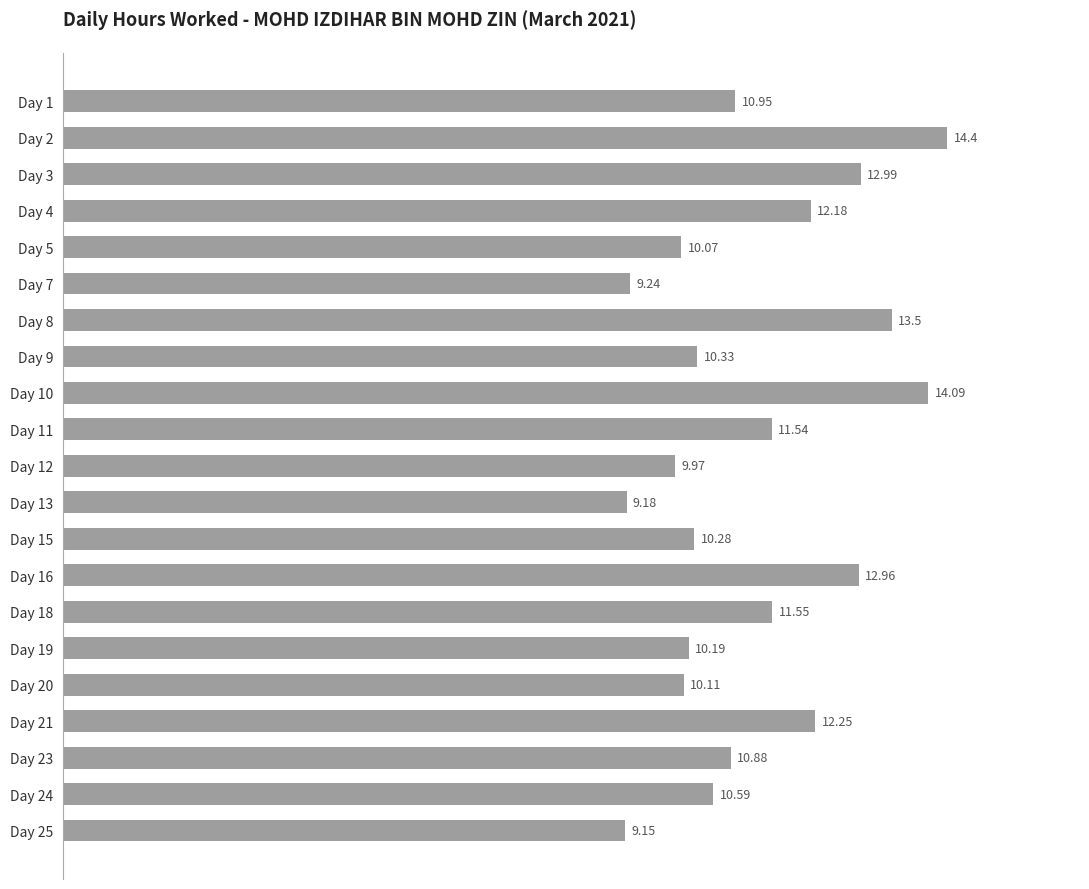

What is the difference between the second highest and second lowest values?

4.9